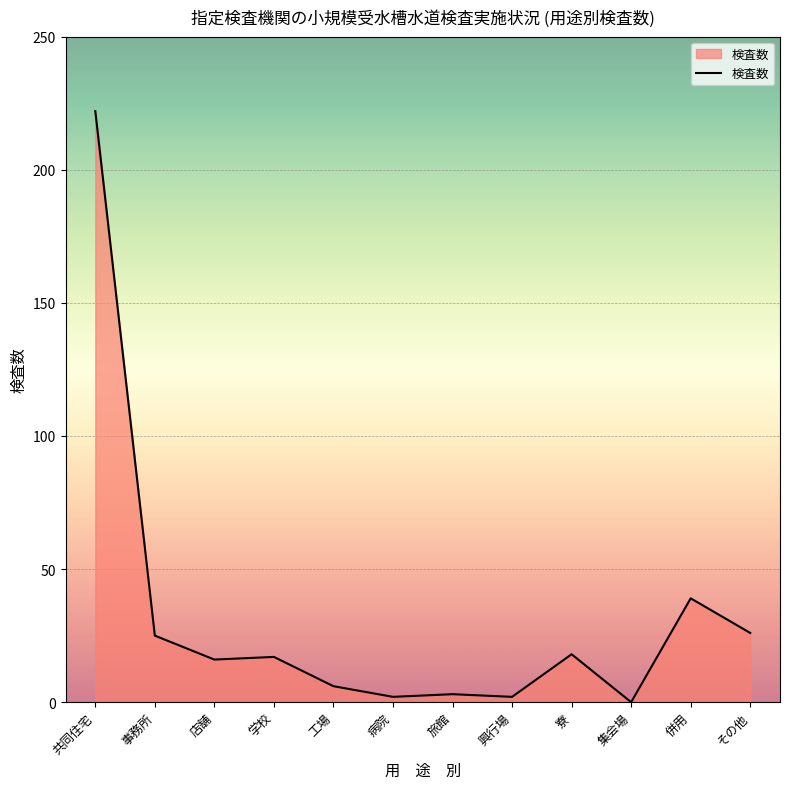

The chart shows a value of 25 at 事務所. True or false?

True